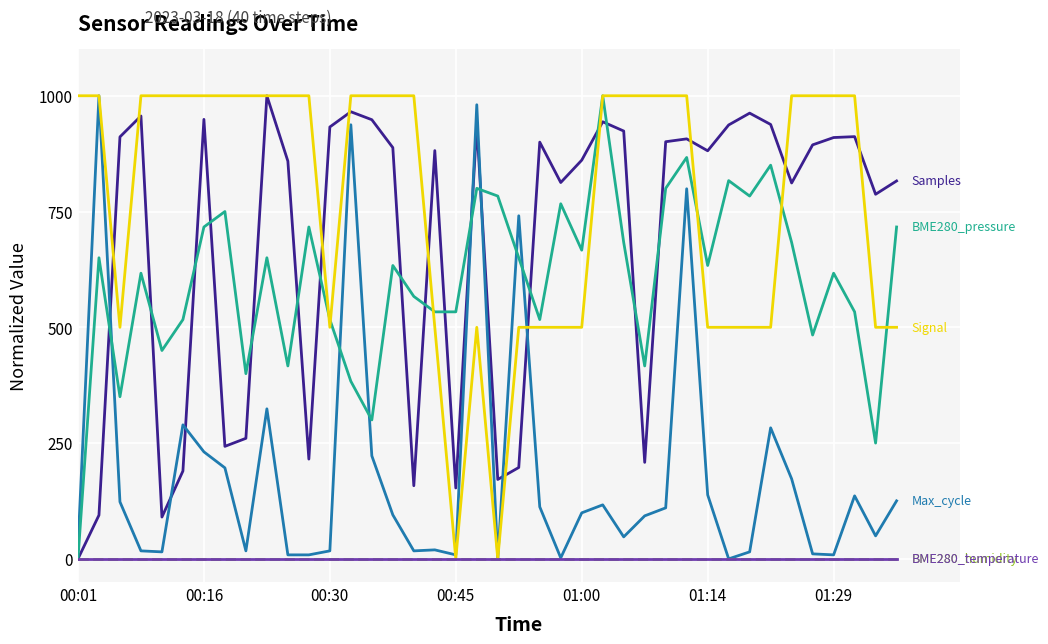

The BME280_pressure series shows 416.6 at 10. True or false?

True